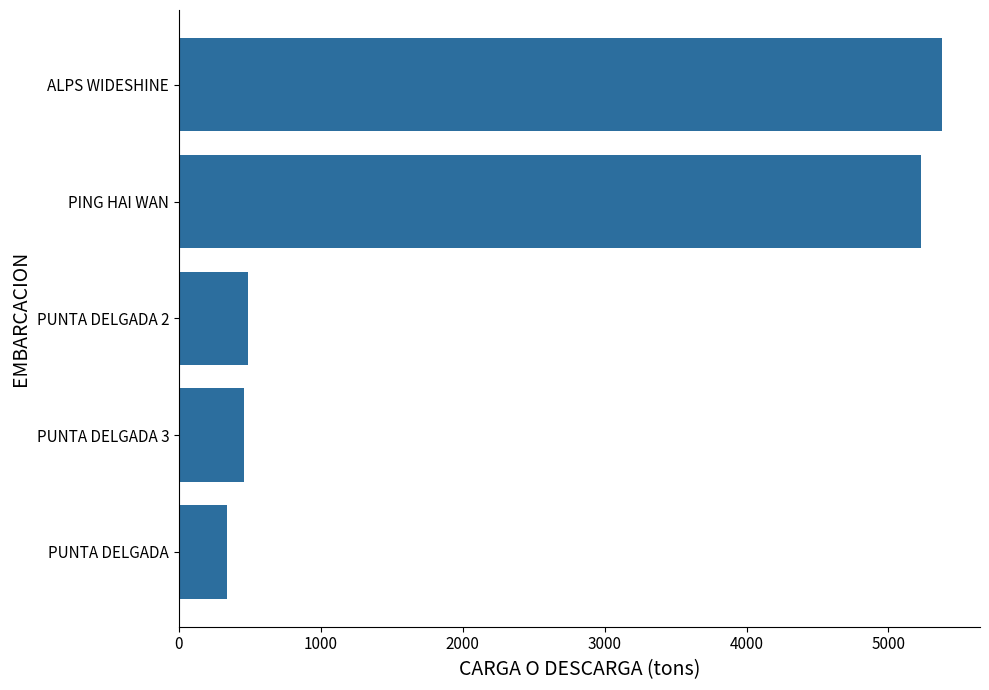

What is the difference between the second highest and second lowest values?

4770.0